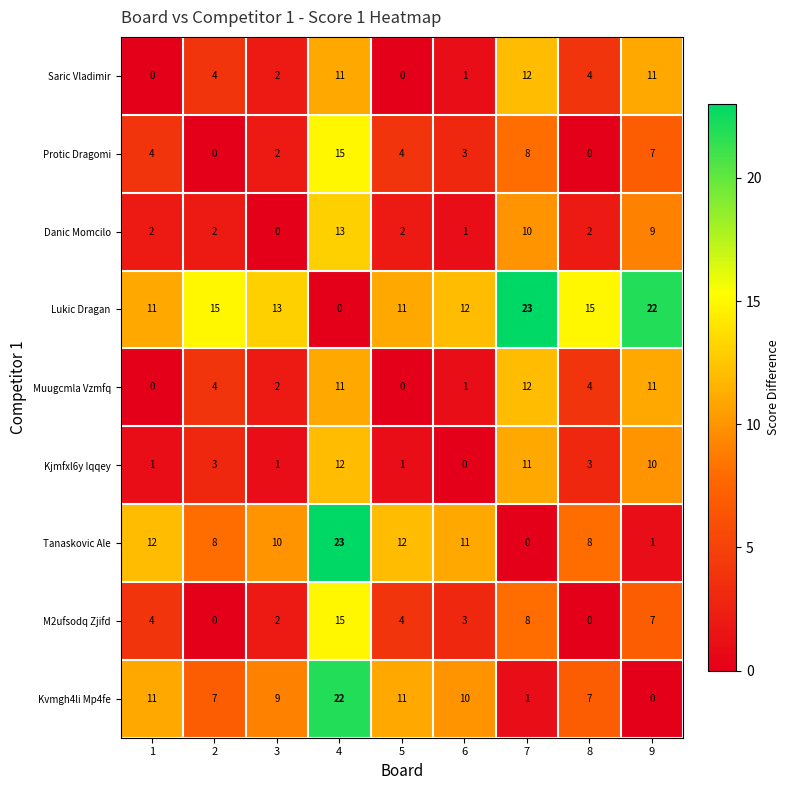

What is the maximum value shown in the chart?

23